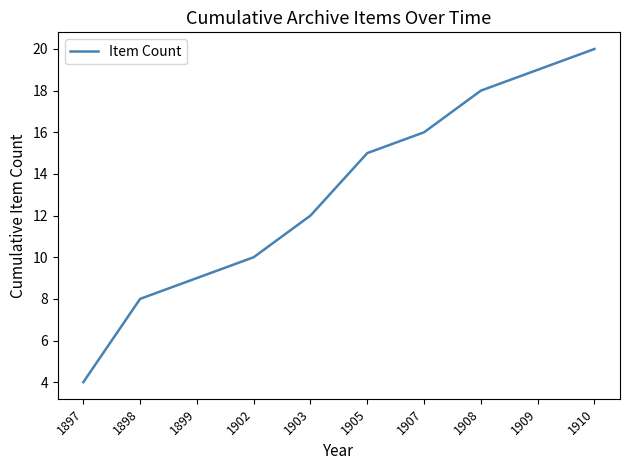

List the labels in order of value, smallest first.

1897, 1898, 1899, 1902, 1903, 1905, 1907, 1908, 1909, 1910